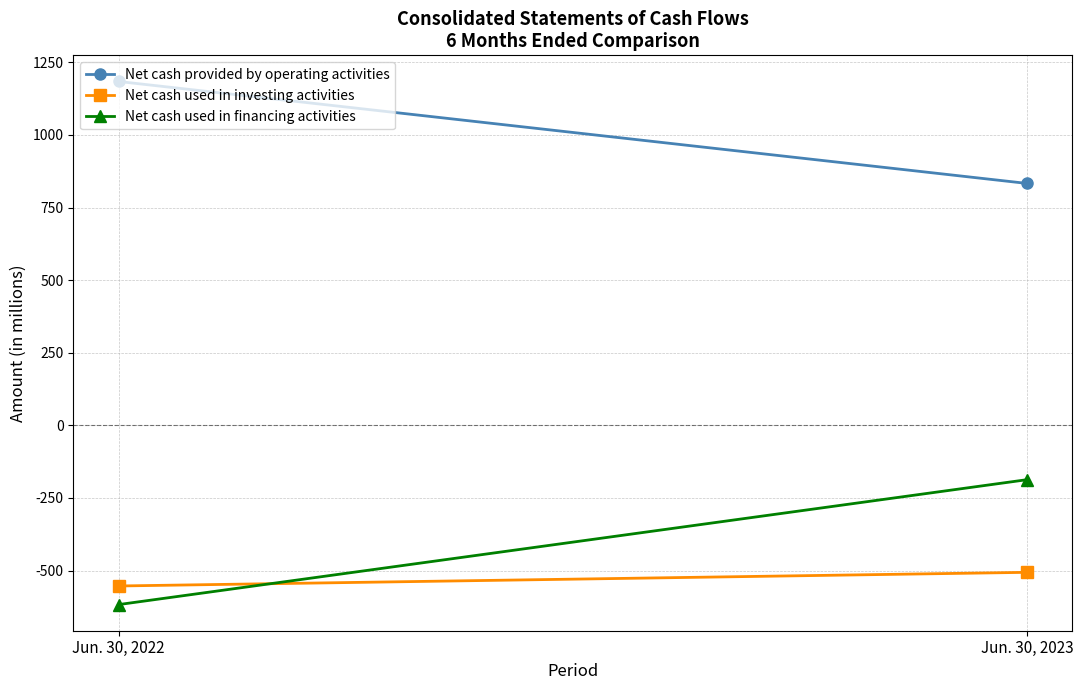

Is this an area chart (filled region under the line)?

No